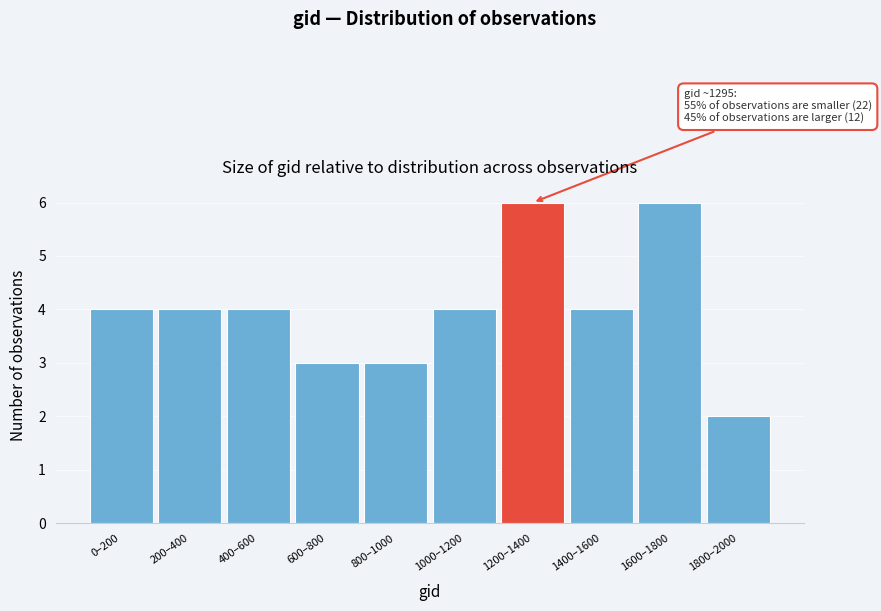

Reading left to right, what are all the values shown in this chart?

0–200=4	200–400=4	400–600=4	600–800=3	800–1000=3	1000–1200=4	1200–1400=6	1400–1600=4	1600–1800=6	1800–2000=2